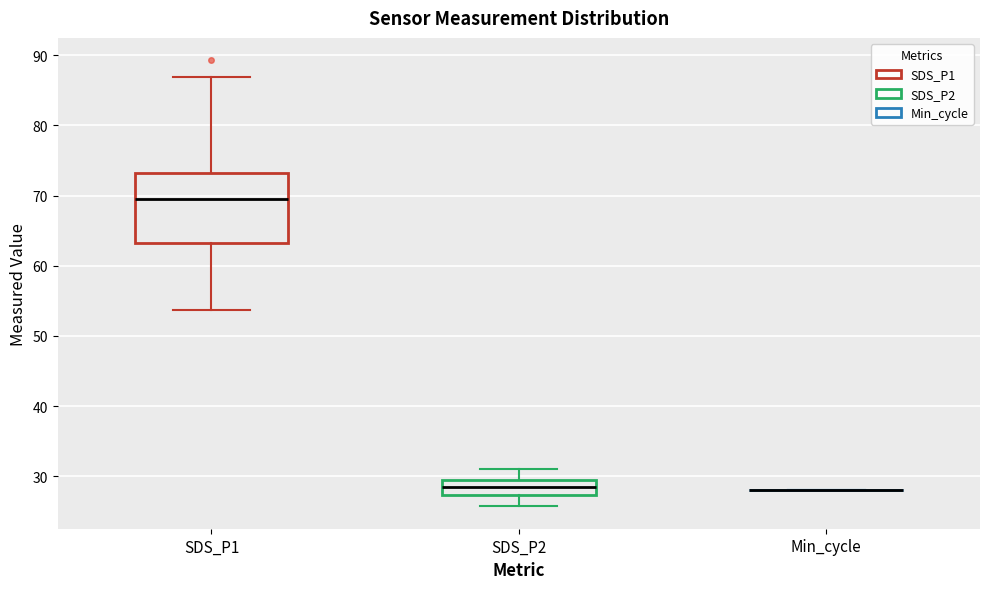

Reading left to right, transcribe this box plot: for each box, give where its median line is, the range the box spans, and where its two whiskers end, as read against the y-axis. The values are not printed on the chart, so give them approximately, as read against the axis.

SDS_P1: median 69, box 63 to 73, whiskers 54 to 87
SDS_P2: median 28, box 27 to 30, whiskers 26 to 31
Min_cycle: box collapsed to a line at 28, whiskers 28 to 28